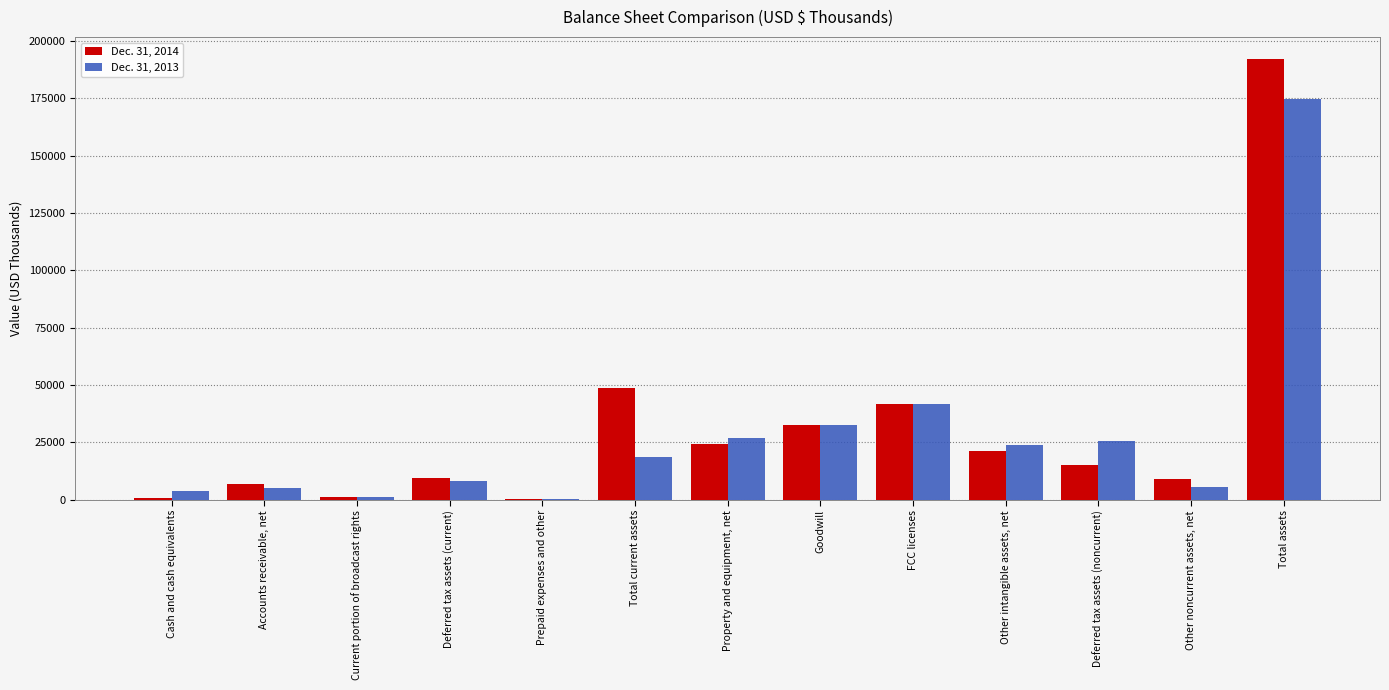

At which label does Dec. 31, 2013 reach its peak?

Total assets